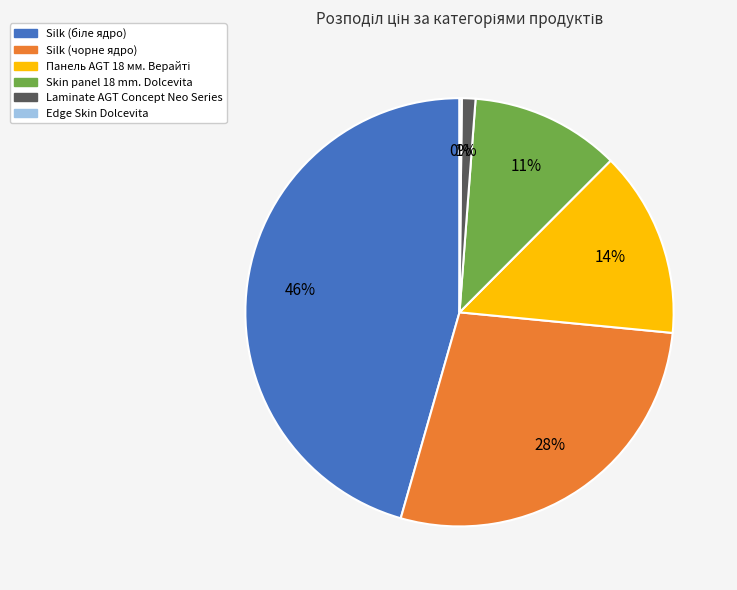

The Silk (чорне ядро) slice represents 35% of the pie. True or false?

False